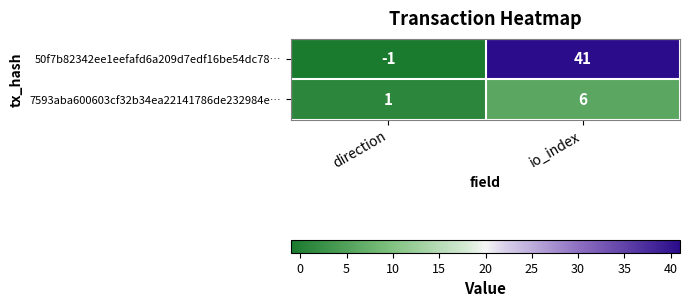

The 7593aba600603cf32b34ea22141786de232984e… series shows 10 at io_index. True or false?

False